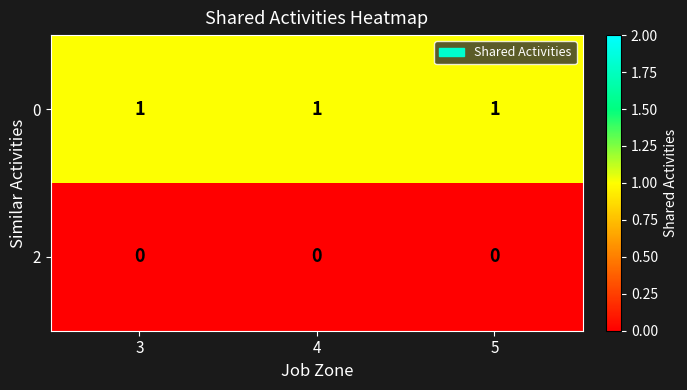

How many categories are shown in the chart?

3